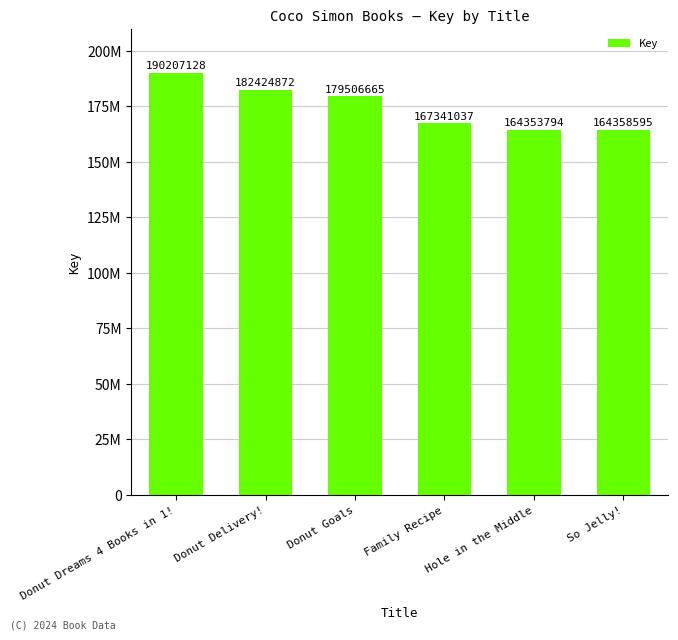

Are the bars horizontal?

No